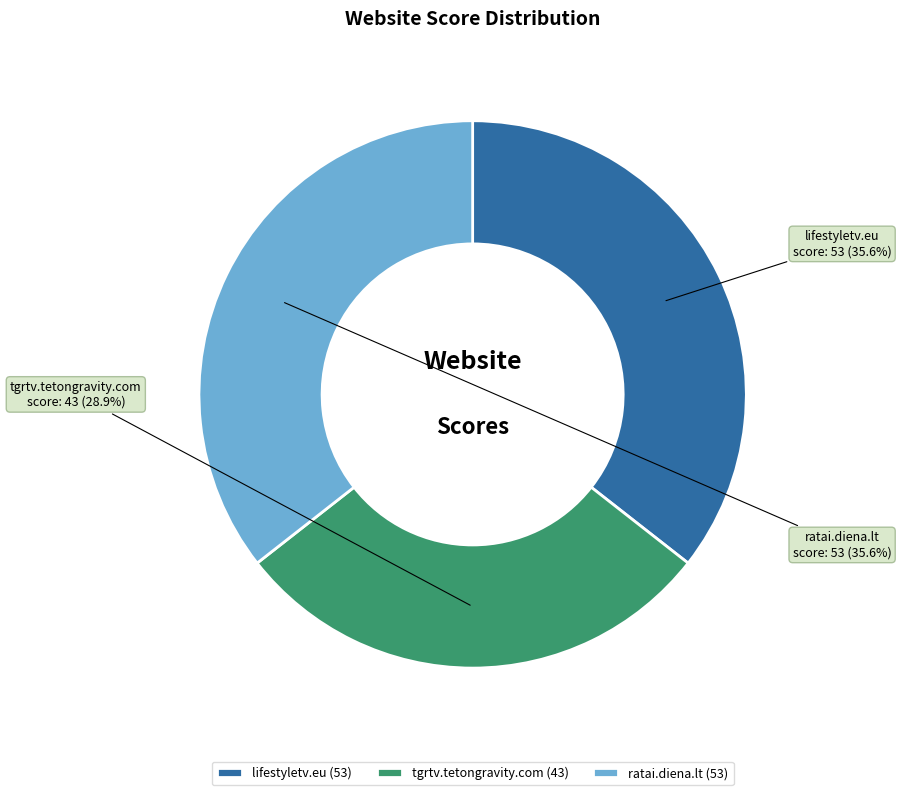

Is it true that tgrtv.tetongravity.com is 29% of the pie?

True